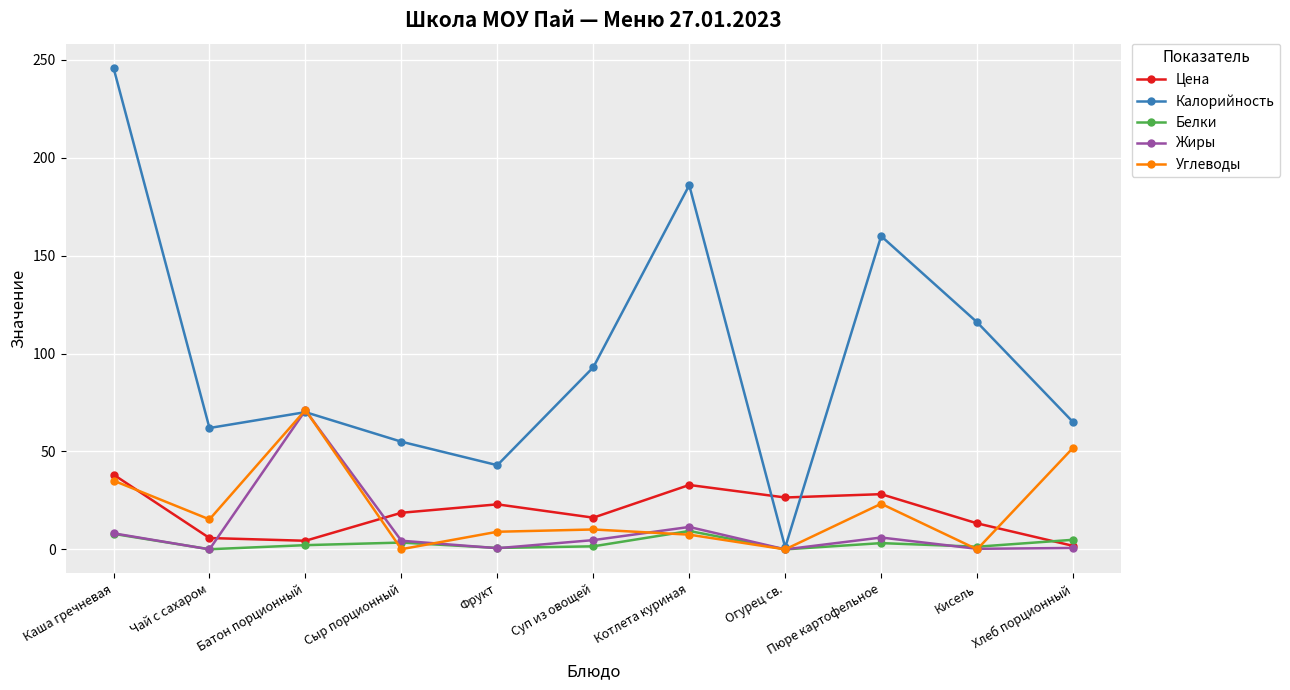

At which category is the sum across all series the highest?

Каша гречневая